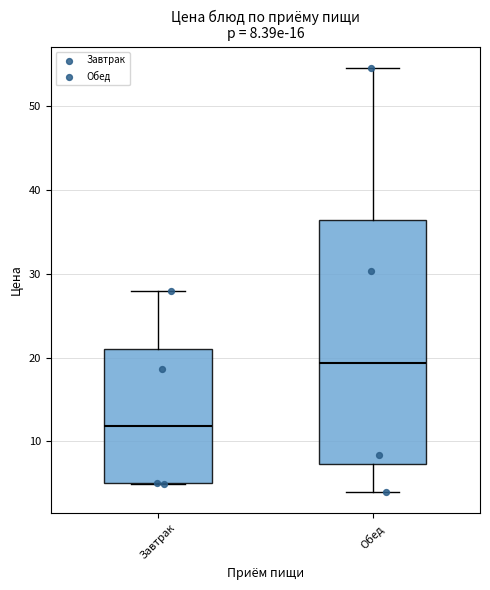

Which box has the highest median line?

Обед